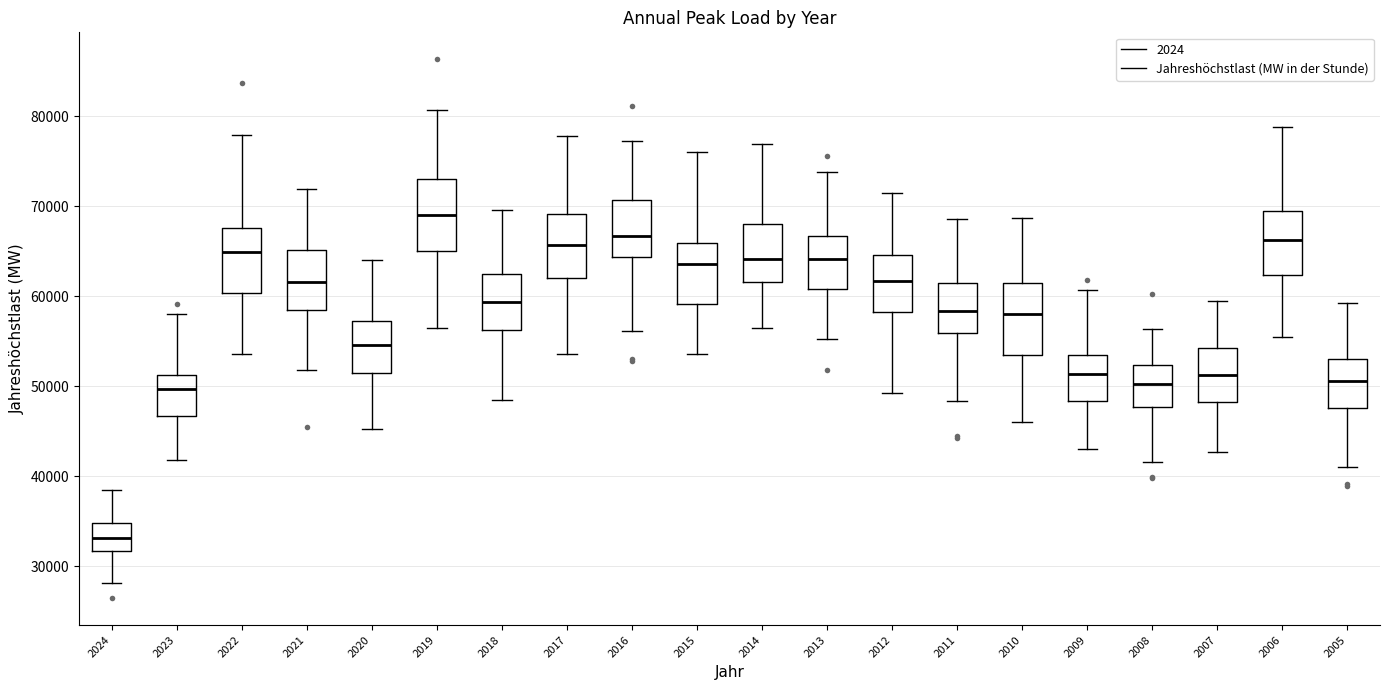

Reading left to right, read every box against the y-axis: the position of its median line, the range the box covers, and the ends of its whiskers. The values are not printed on the chart, so give them approximately, as read against the axis.

2024: median 33000, box 32000 to 35000, whiskers 28000 to 38000
2023: median 50000, box 47000 to 51000, whiskers 42000 to 58000
2022: median 65000, box 60000 to 68000, whiskers 54000 to 78000
2021: median 62000, box 59000 to 65000, whiskers 52000 to 72000
2020: median 55000, box 52000 to 57000, whiskers 45000 to 64000
2019: median 69000, box 65000 to 73000, whiskers 57000 to 81000
2018: median 59000, box 56000 to 62000, whiskers 48000 to 70000
2017: median 66000, box 62000 to 69000, whiskers 54000 to 78000
2016: median 67000, box 64000 to 71000, whiskers 56000 to 77000
2015: median 64000, box 59000 to 66000, whiskers 54000 to 76000
2014: median 64000, box 62000 to 68000, whiskers 57000 to 77000
2013: median 64000, box 61000 to 67000, whiskers 55000 to 74000
2012: median 62000, box 58000 to 65000, whiskers 49000 to 72000
2011: median 58000, box 56000 to 62000, whiskers 48000 to 69000
2010: median 58000, box 53000 to 62000, whiskers 46000 to 69000
2009: median 51000, box 48000 to 54000, whiskers 43000 to 61000
2008: median 50000, box 48000 to 52000, whiskers 42000 to 56000
2007: median 51000, box 48000 to 54000, whiskers 43000 to 60000
2006: median 66000, box 62000 to 69000, whiskers 55000 to 79000
2005: median 51000, box 48000 to 53000, whiskers 41000 to 59000